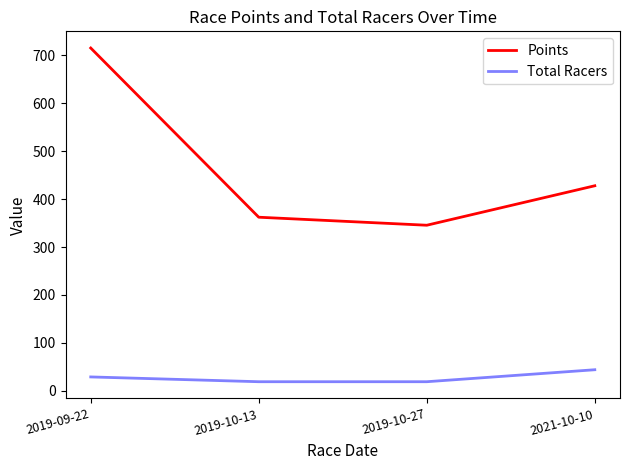

Is this an area chart (filled region under the line)?

No